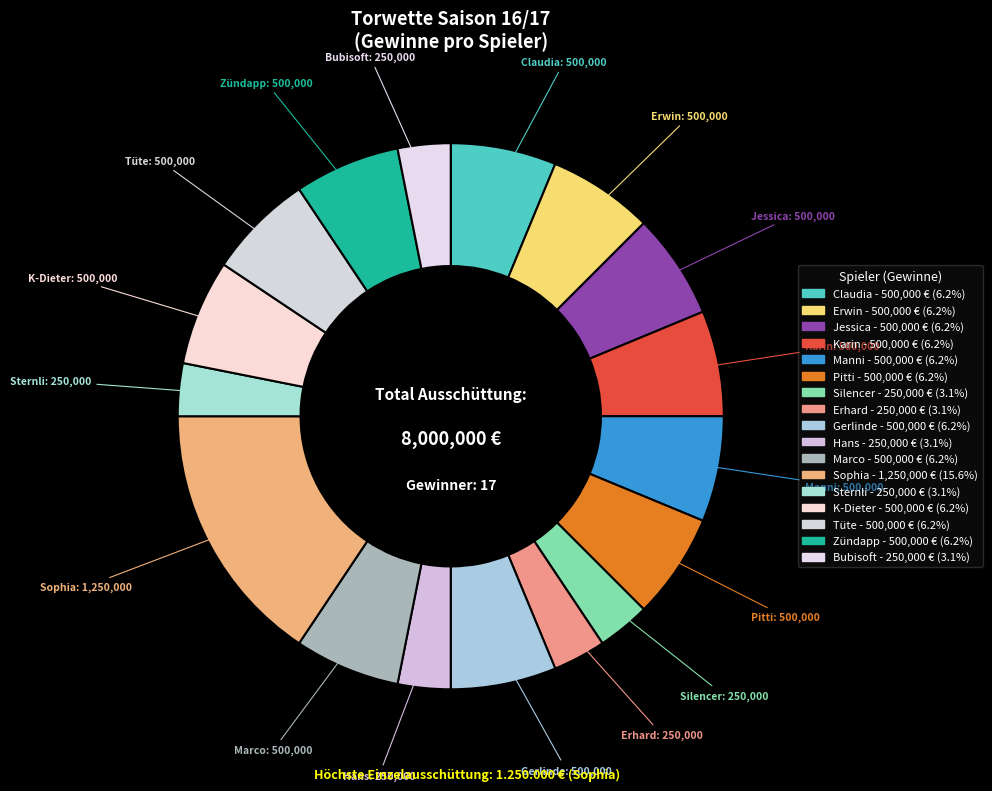

To the nearest percent, what is the difference between the largest and smallest slice percentages?

12%